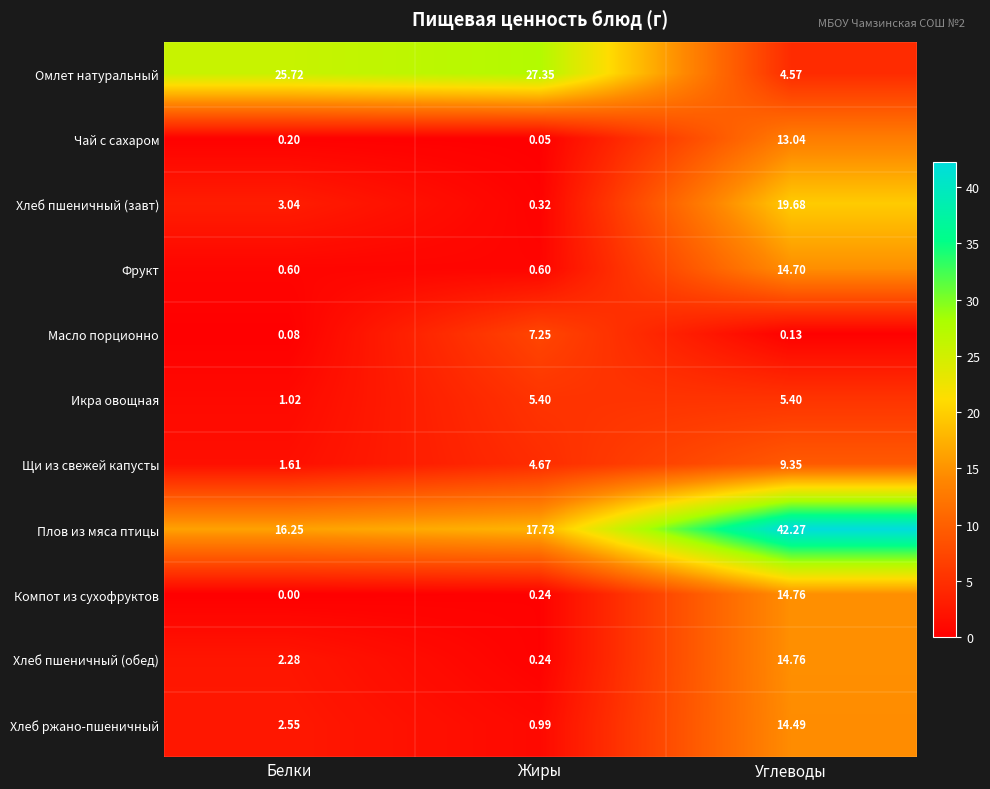

Which series has the largest total across all categories?

Плов из мяса птицы